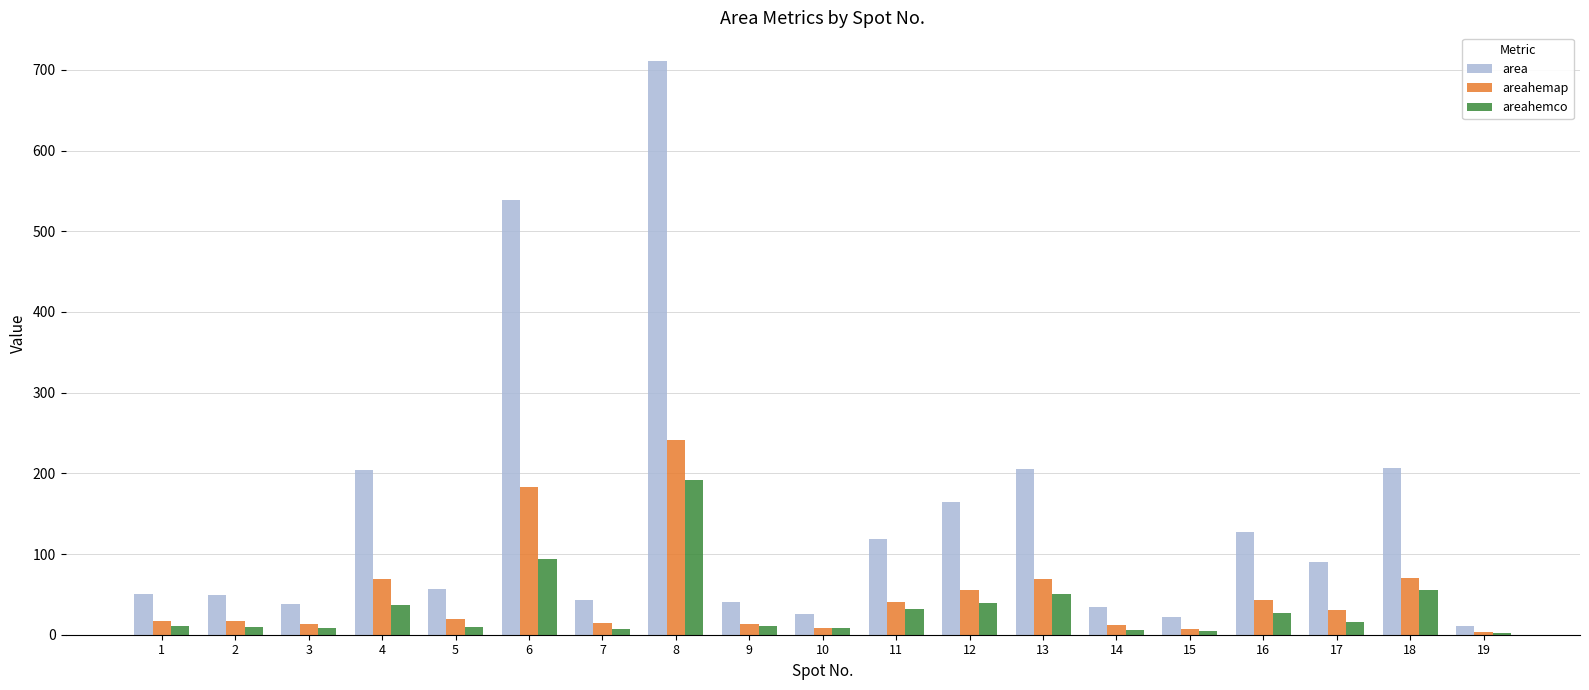

How many values in the areahemap series are below 19?

9